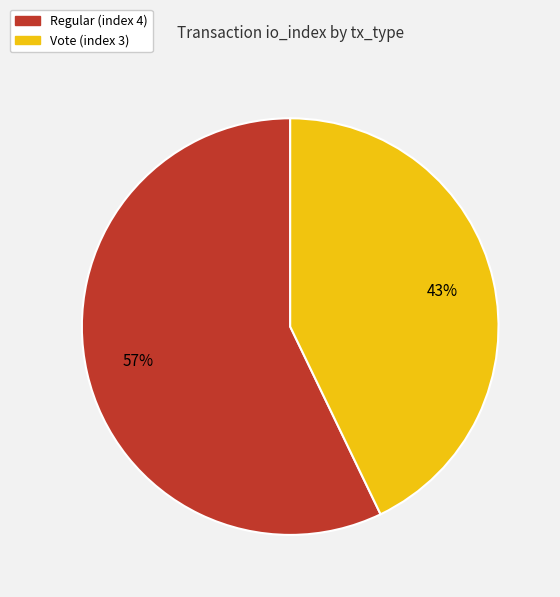

Is it true that Regular (index 4) is 57% of the pie?

True